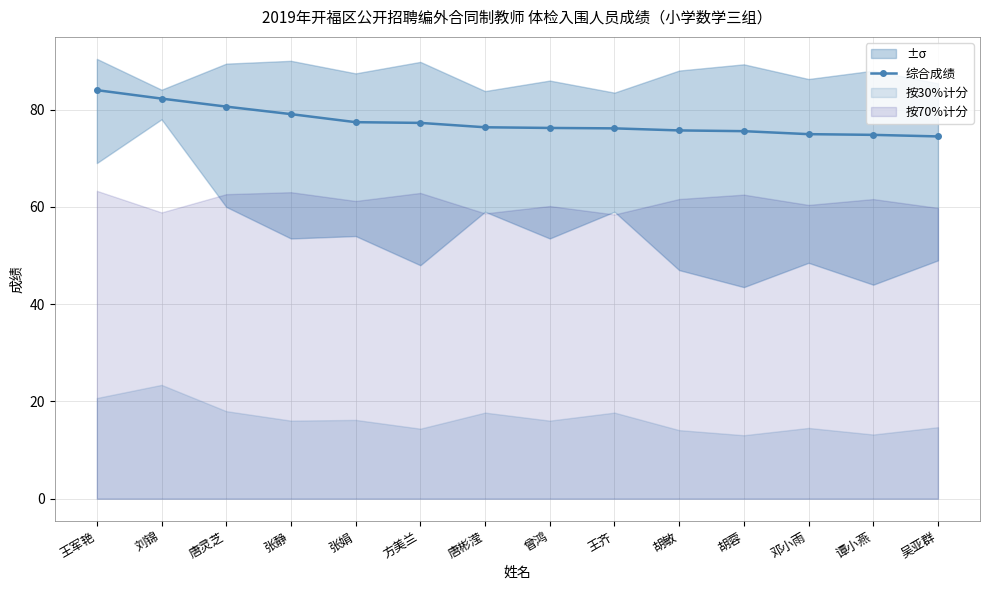

The chart shows a value of 80.6 at 唐灵芝. True or false?

True